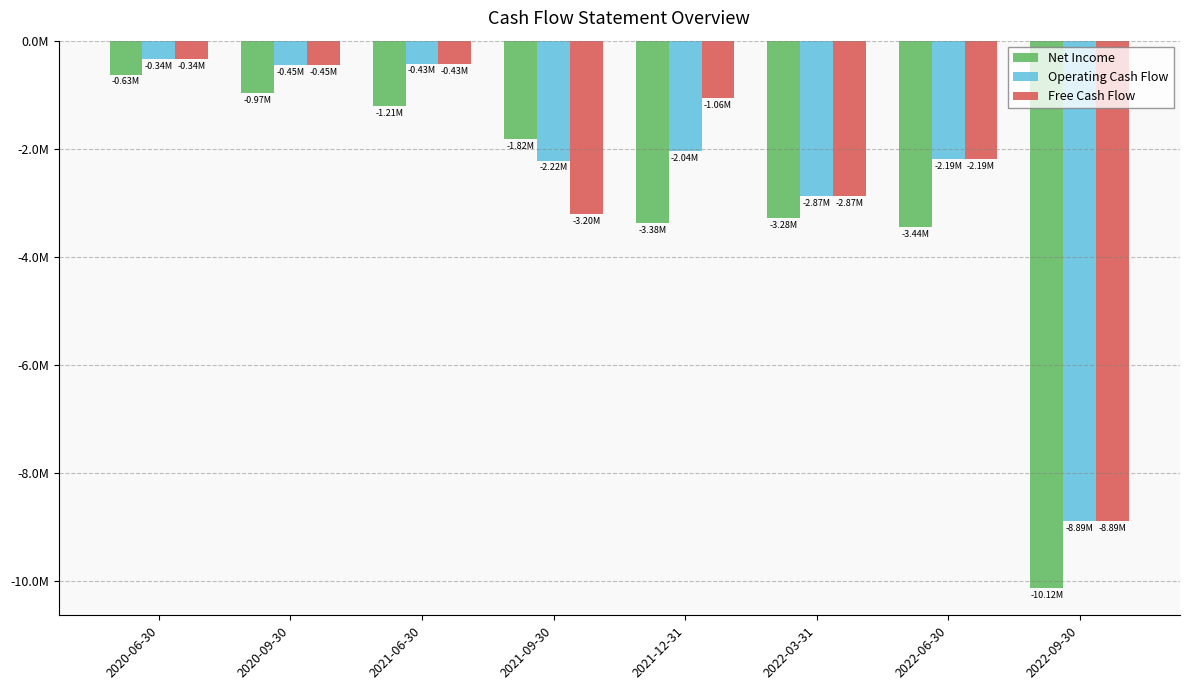

What is the difference between the Free Cash Flow values at 2022-06-30 and 2021-12-31?

1128026